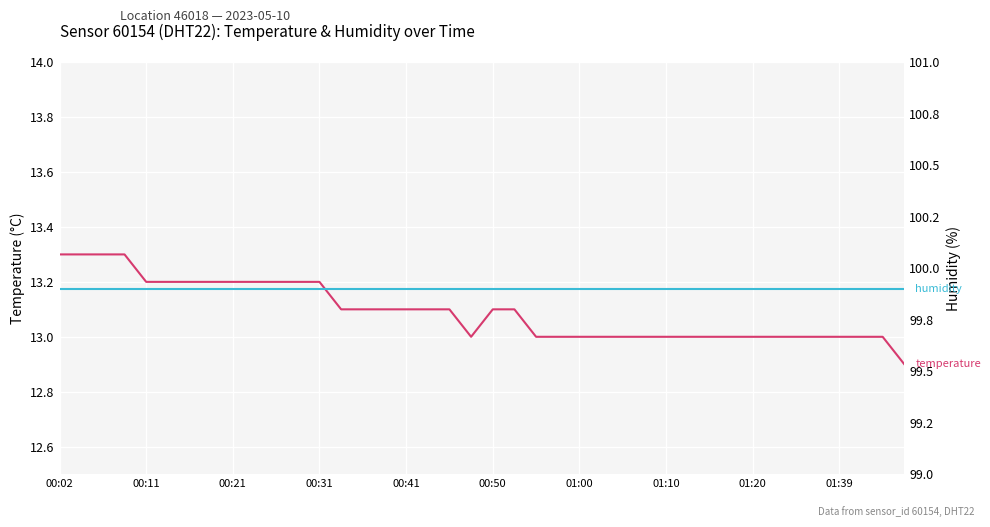

What is the sum of the humidity values at 11 and 10?

199.8